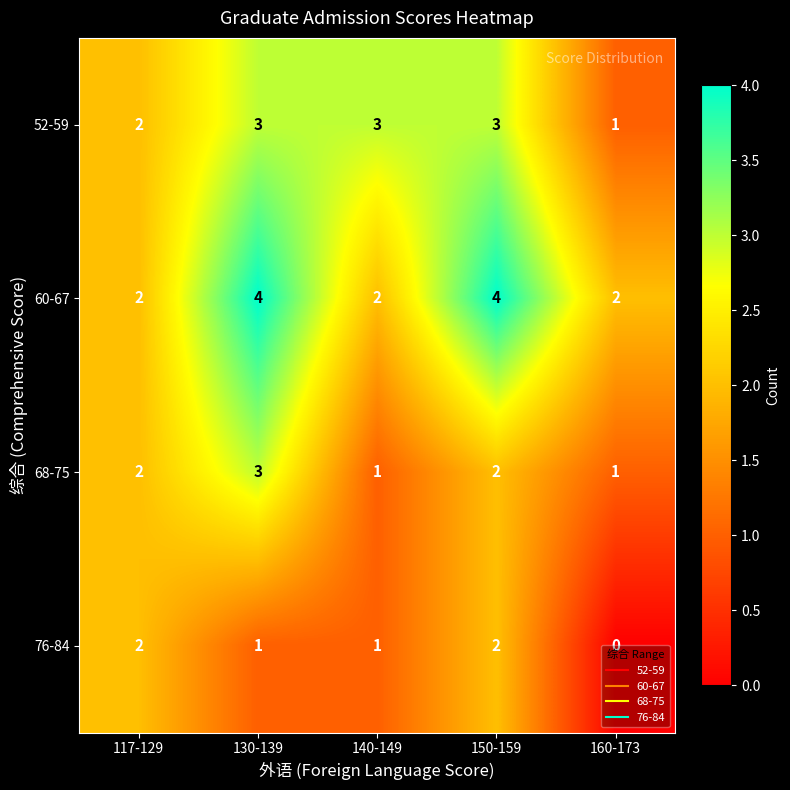

How many 76-84 values are between 1 and 2?

4